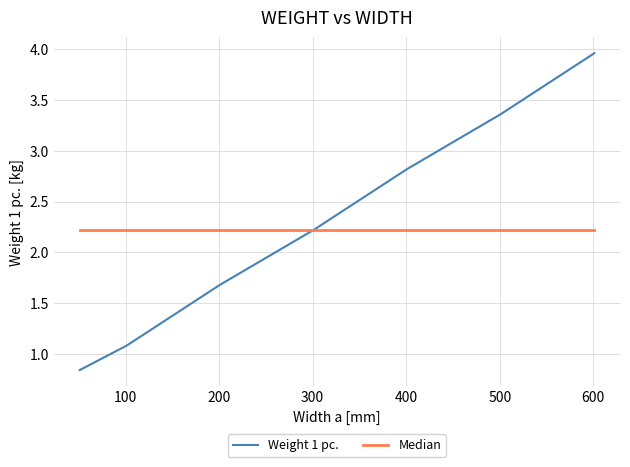

Does the chart have visible grid lines?

Yes